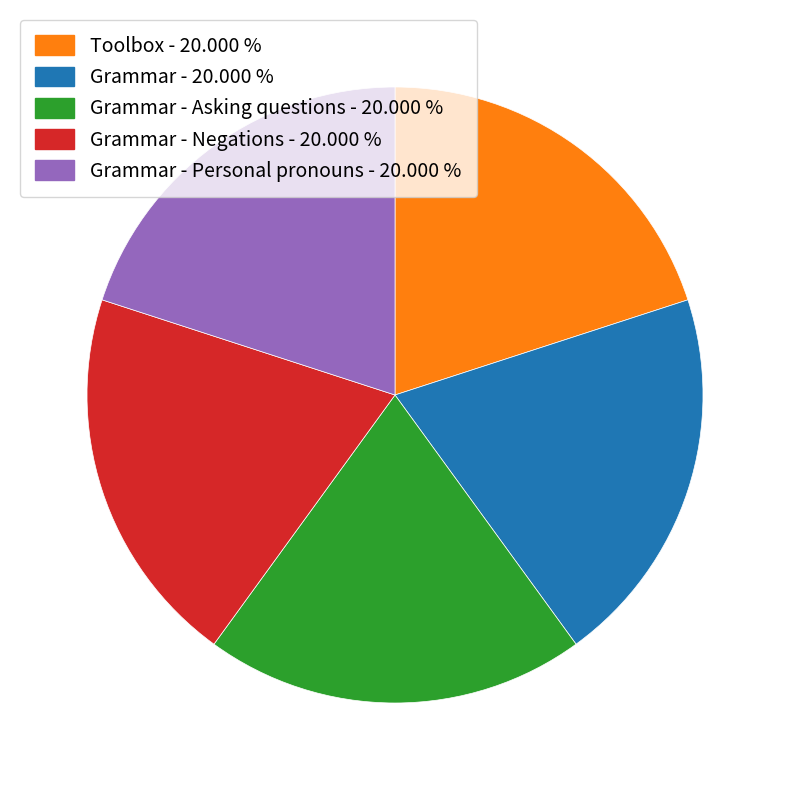

Is Grammar - Personal pronouns - 20.000 % the majority of the pie?

No